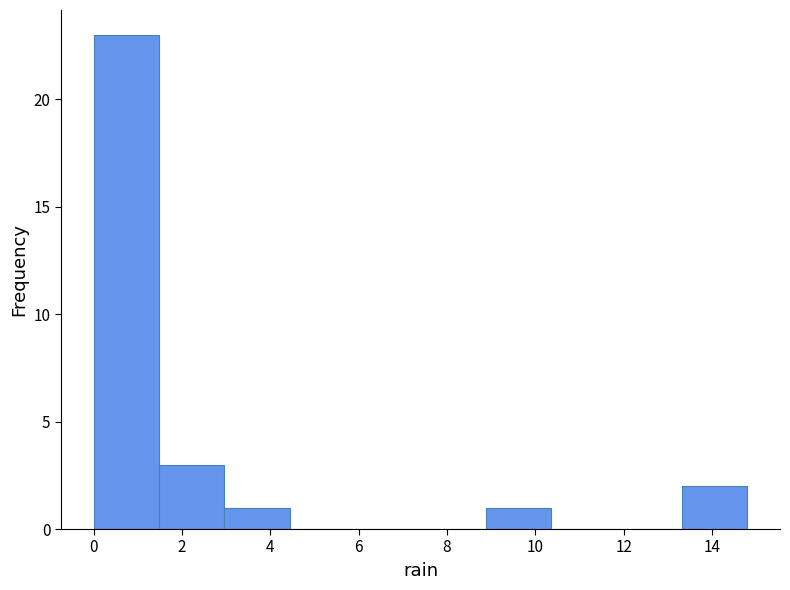

Reading left to right, transcribe this chart: for each bar, give the range it covers on the x-axis and its height. Neither the bar edges nor the heights are printed on the chart, so give them approximately, as read against the axes.

0.00 to 1.48: 23
1.48 to 2.96: 3
2.96 to 4.44: 1
4.44 to 5.92: 0
5.92 to 7.40: 0
7.40 to 8.88: 0
8.88 to 10.36: 1
10.36 to 11.84: 0
11.84 to 13.32: 0
13.32 to 14.80: 2